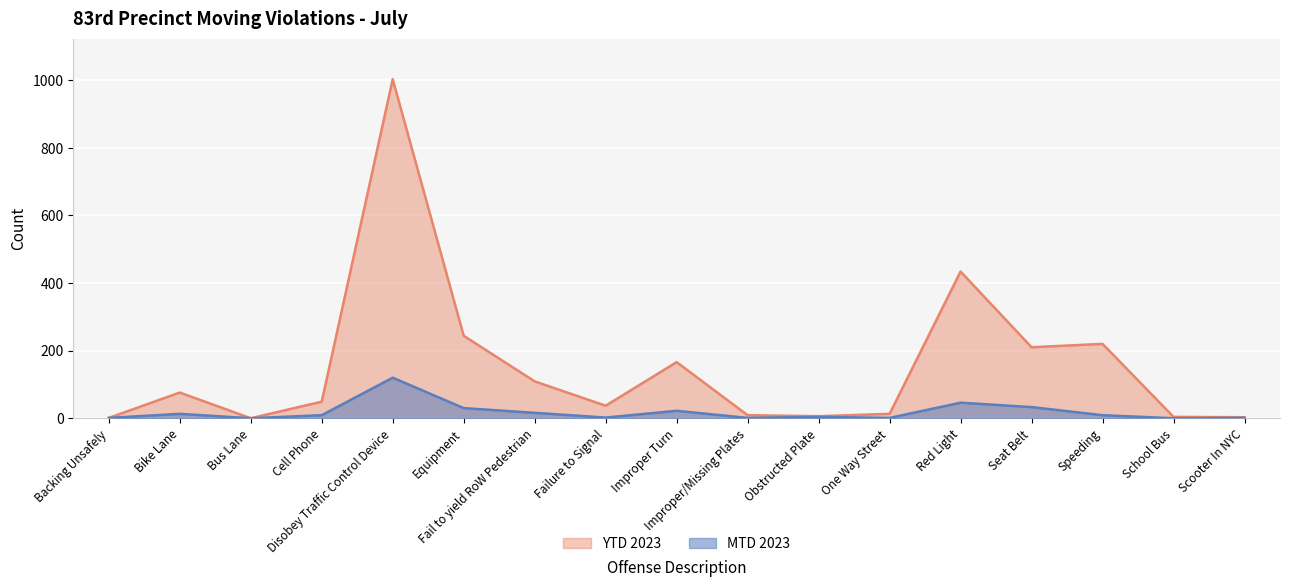

How many distinct data groups are displayed?

2